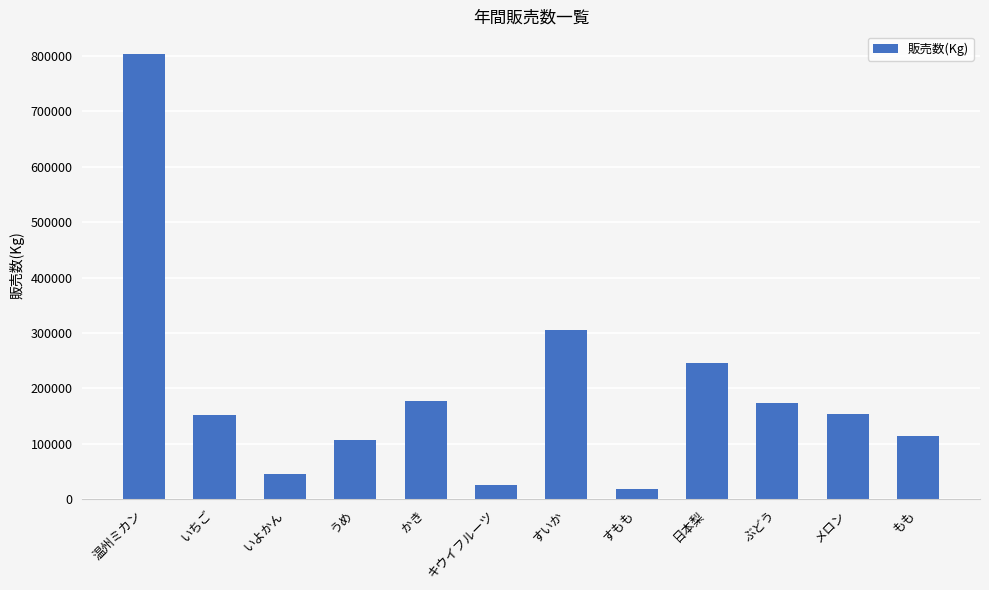

What is the label of the 8th bar from the left?

すもも